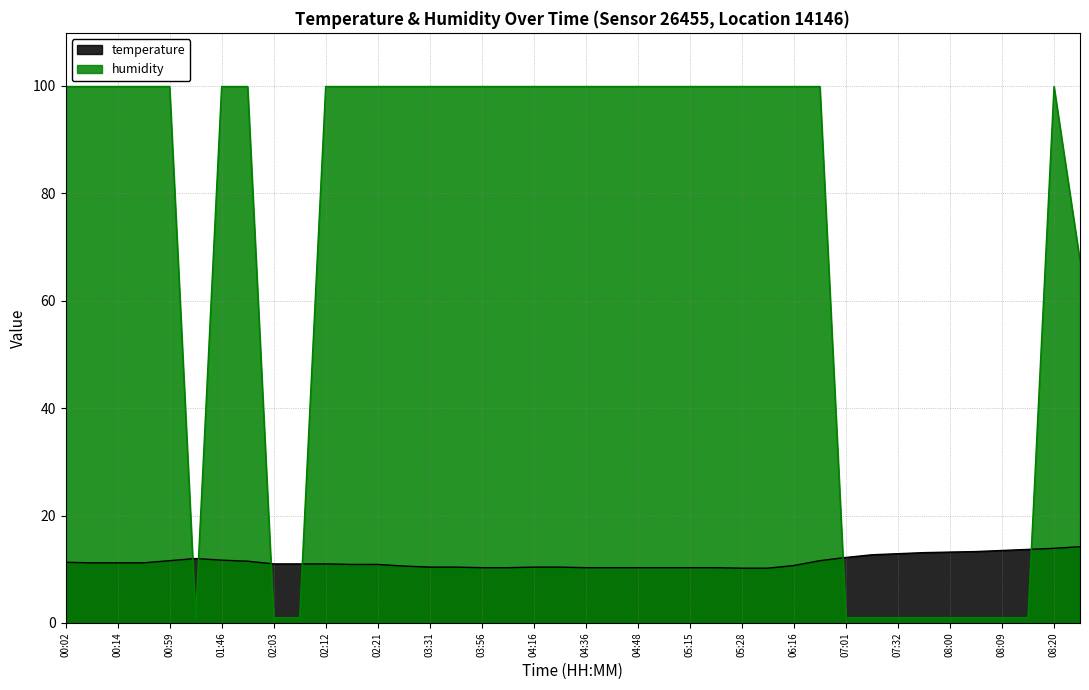

How many data points does each series have?

40